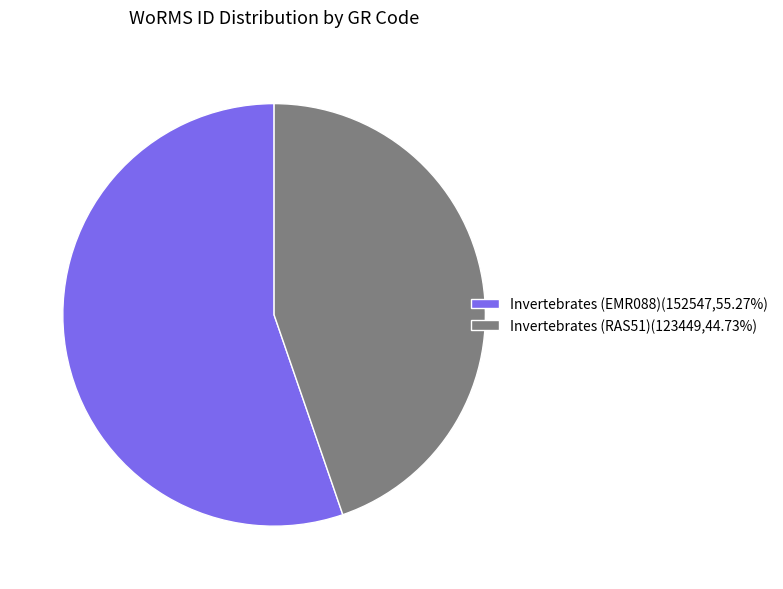

Do Invertebrates (EMR088) and Invertebrates (RAS51) together represent more than half of the pie?

Yes